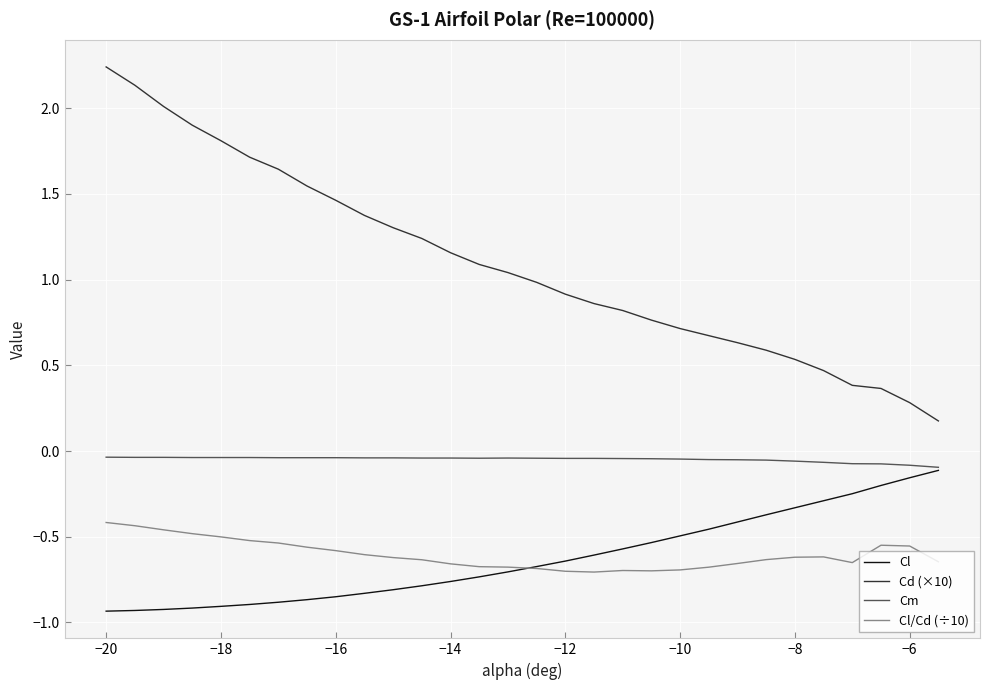

True or false: Cd (×10) and Cl cross at least once.

False